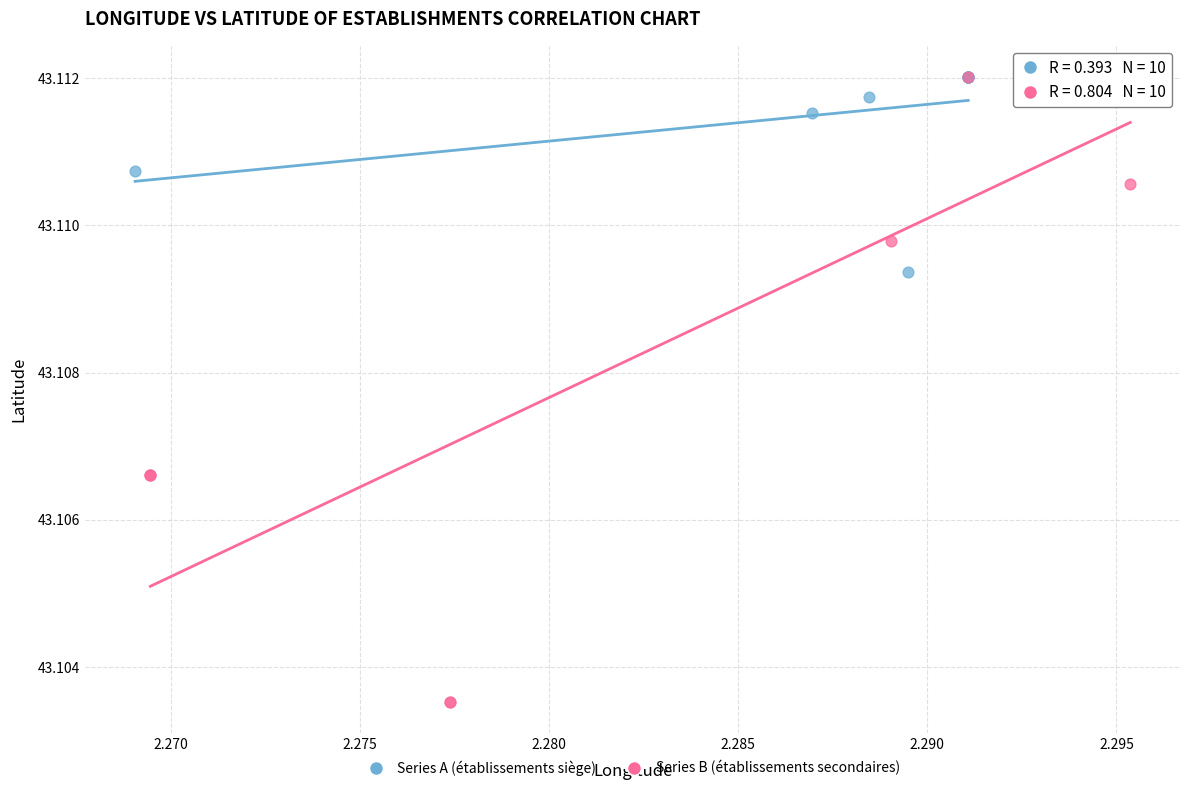

Which series reaches the minimum Y coordinate?

Series B (établissements secondaires)